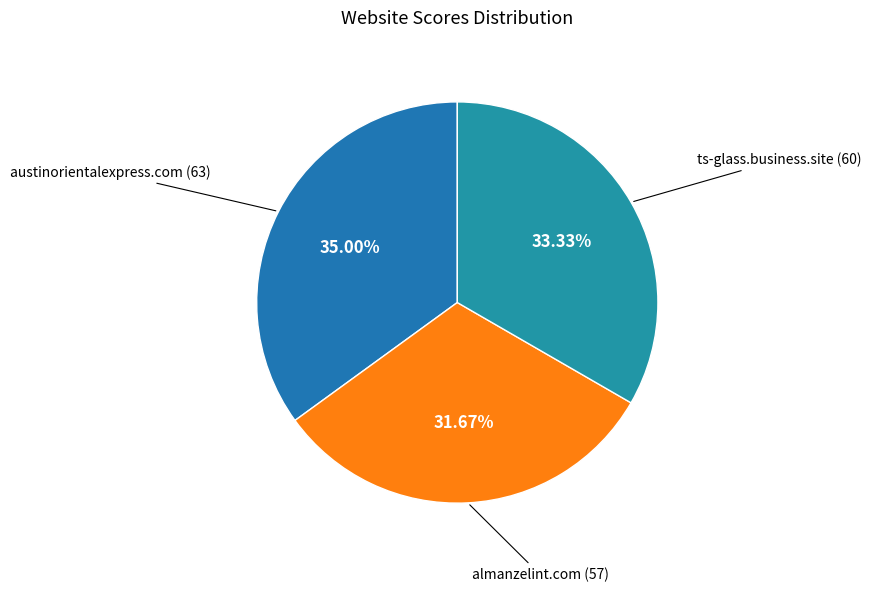

Rank the categories by value from lowest to highest.

almanzelint.com, ts-glass.business.site, austinorientalexpress.com